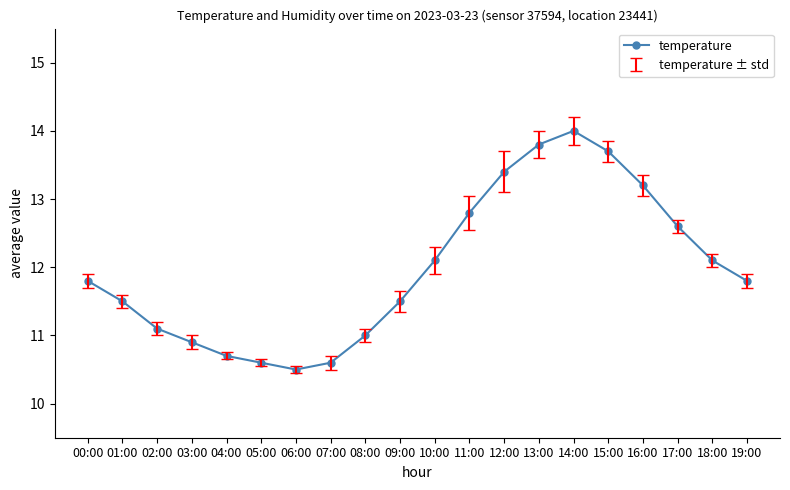

True or false: there are more than 2 points higher than both neighbors.

False